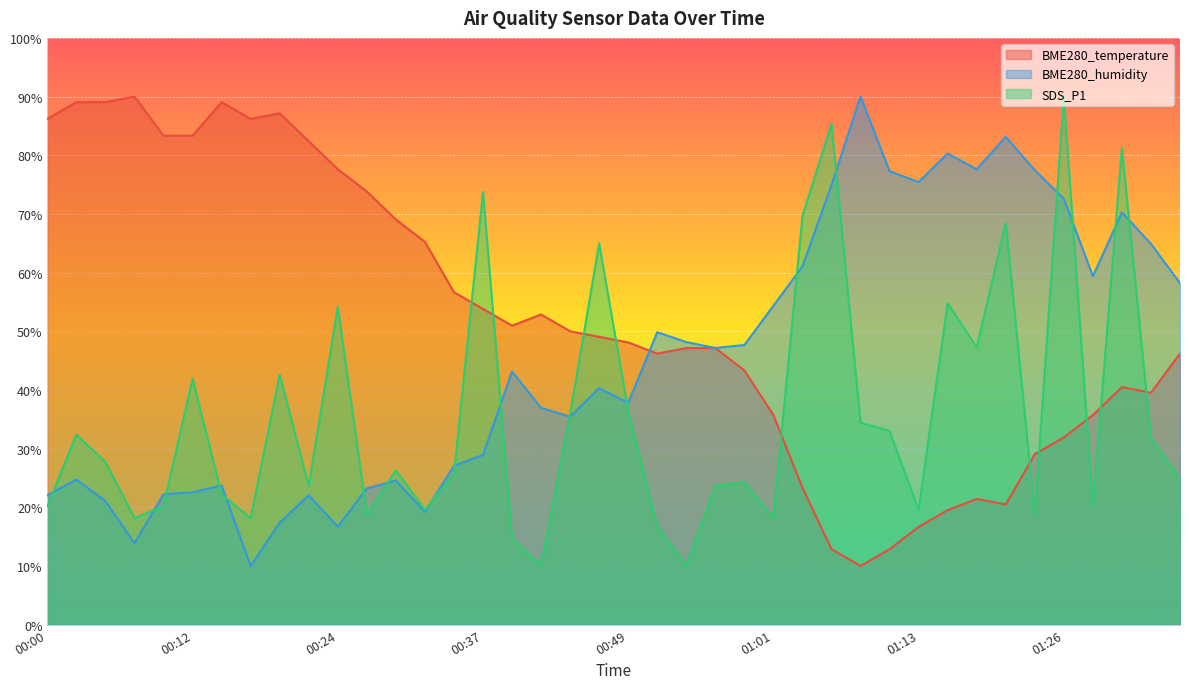

What is the difference between the SDS_P1 values at 00:22 and 00:12?

18.3